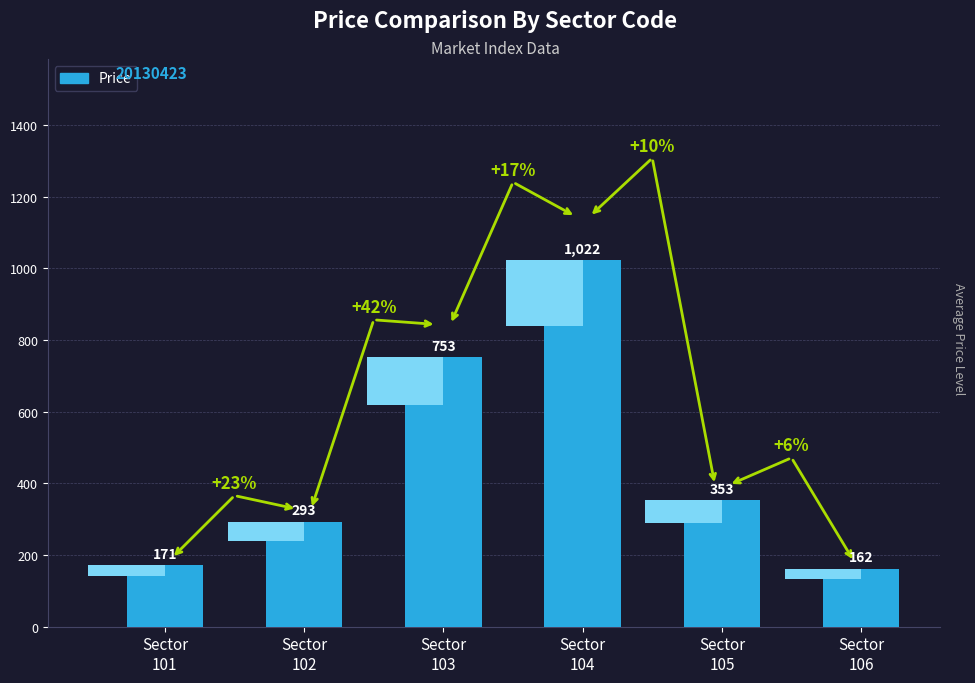

Does the chart contain stacked bars?

No